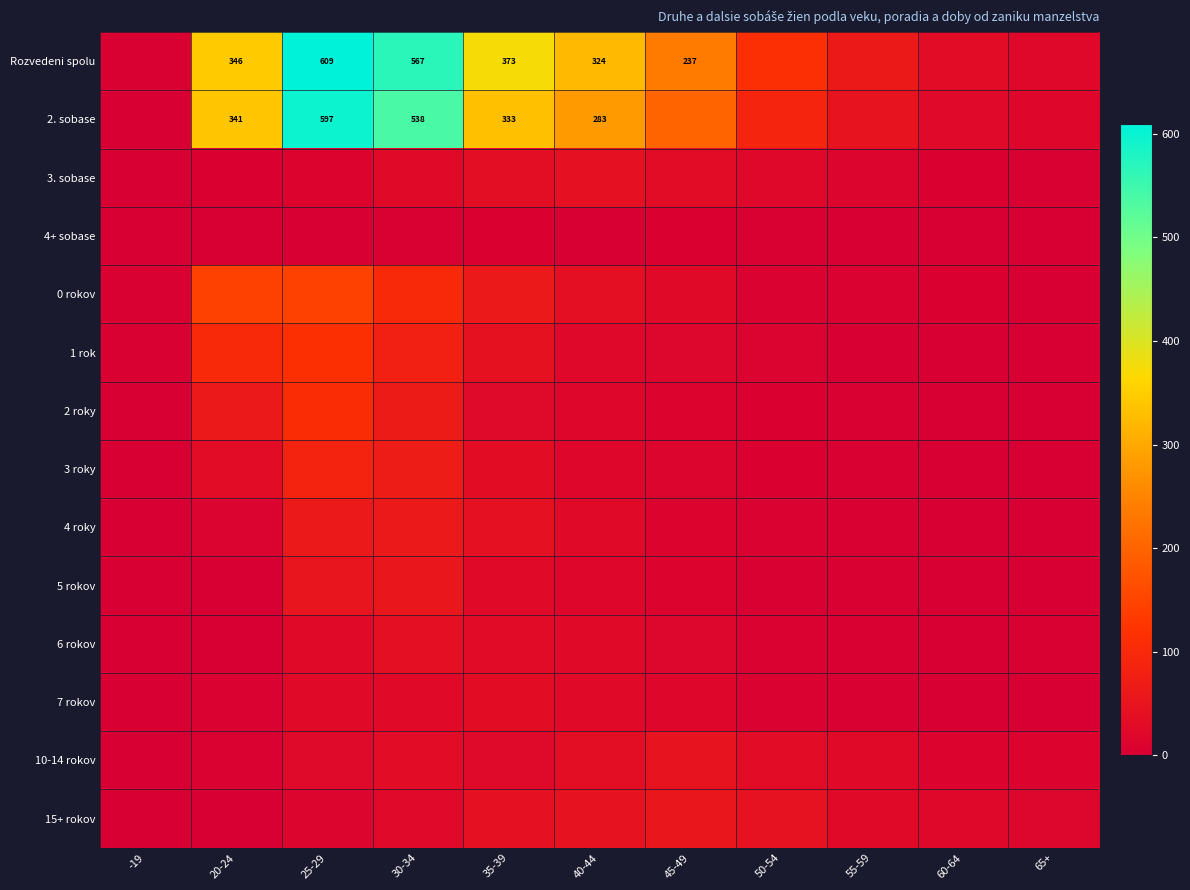

The value of 2. sobase at 35-39 is 333. True or false?

True